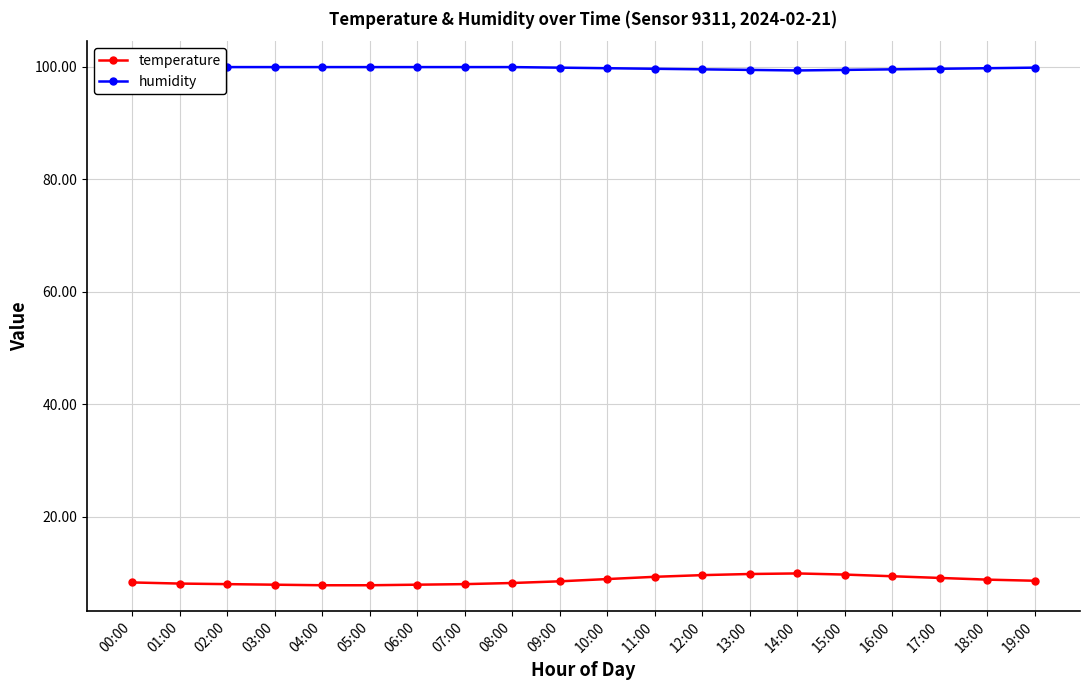

How many lines are shown in the chart?

2